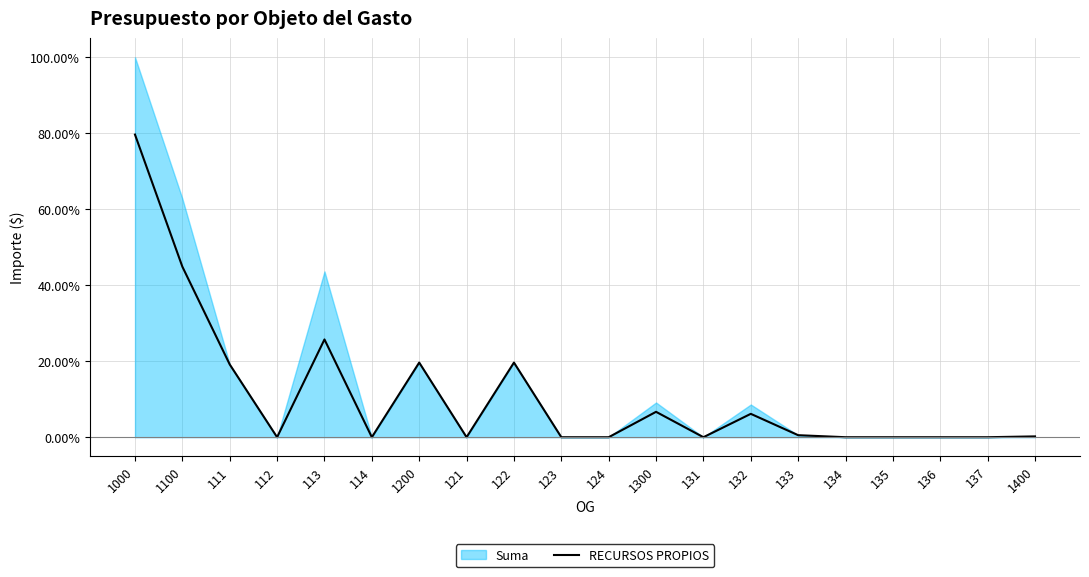

What is the difference between the second highest and second lowest values?

44.9